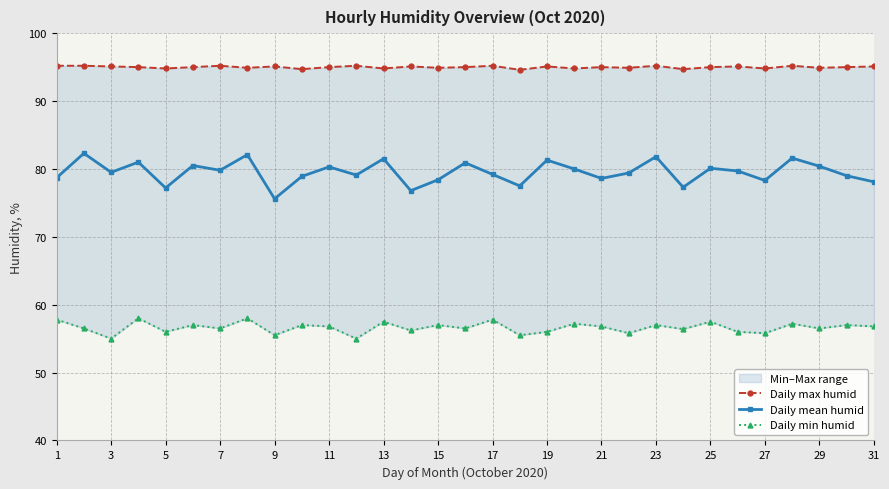

True or false: Daily max humid and Daily mean humid intersect in this chart.

False